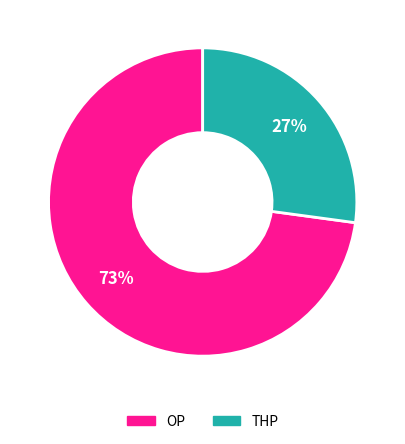

Does any single category account for the majority?

Yes